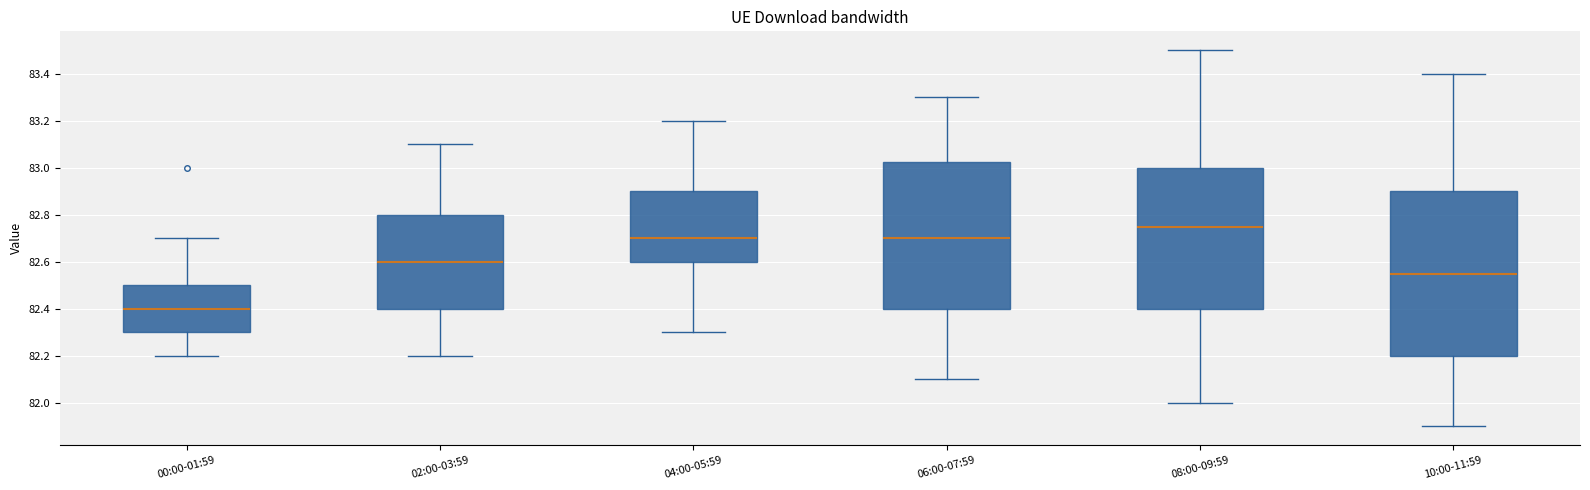

Where does the upper whisker of the box for 06:00-07:59 end on the y-axis? The values are not printed on the chart, so give them approximately, as read against the axis.

83.30